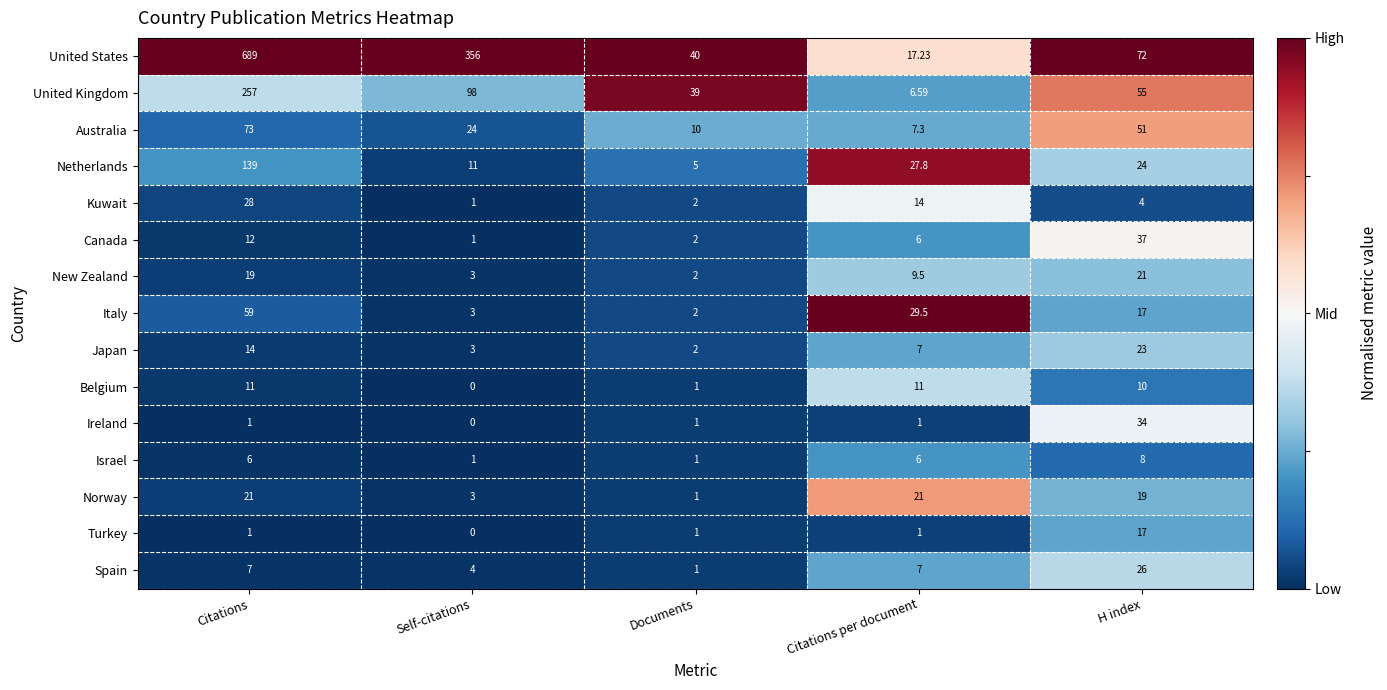

How many series are shown in this chart?

15